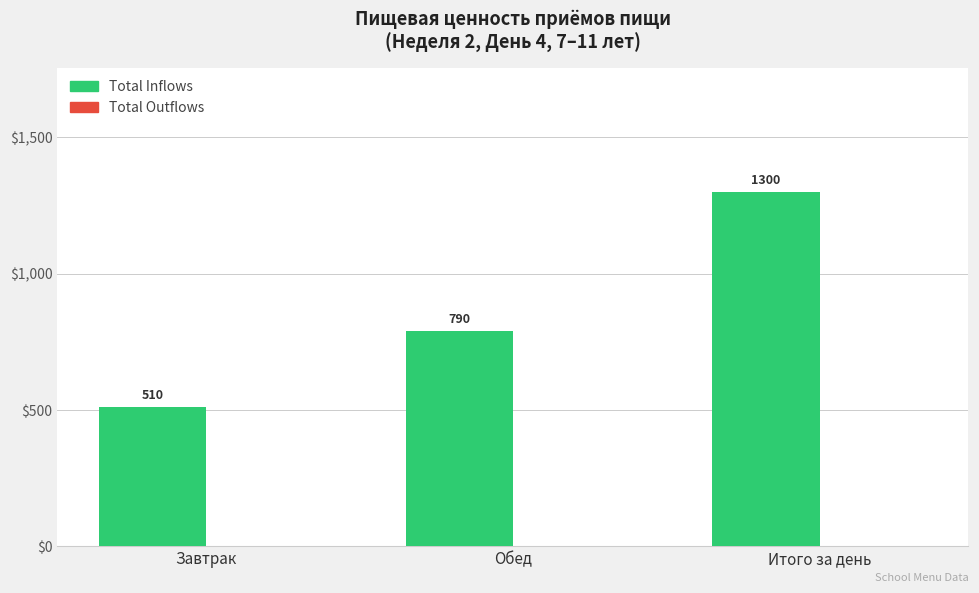

The value at Завтрак is 900. True or false?

False